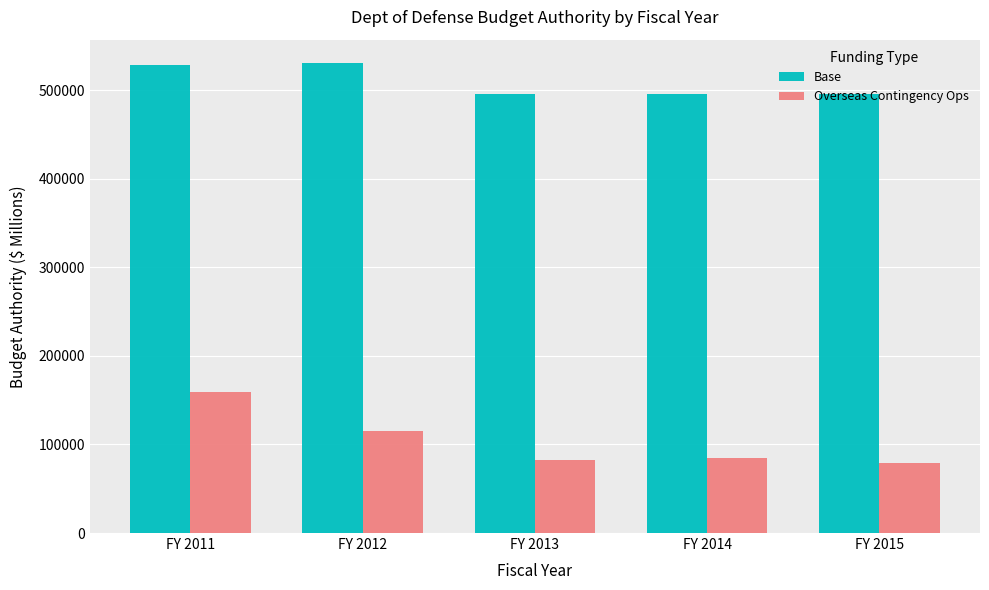

Which series has the widest spread of values?

Overseas Contingency Ops